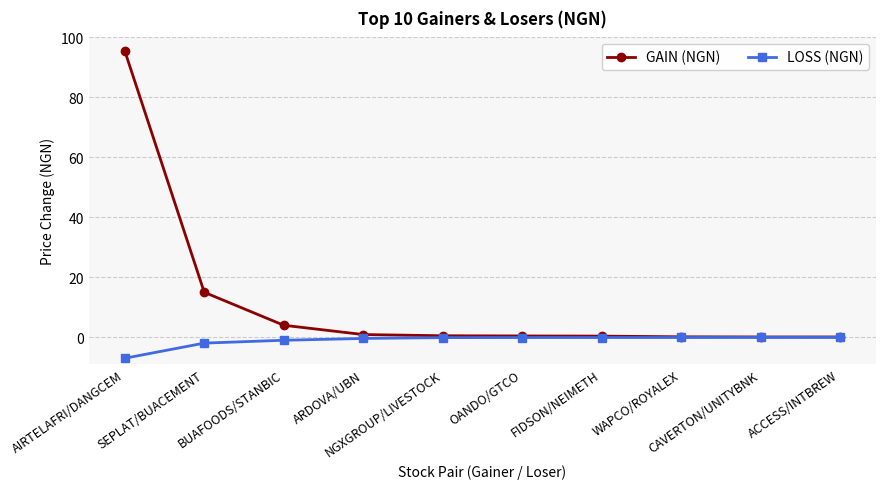

What is the label of the 6th point from the right?

NGXGROUP/LIVESTOCK